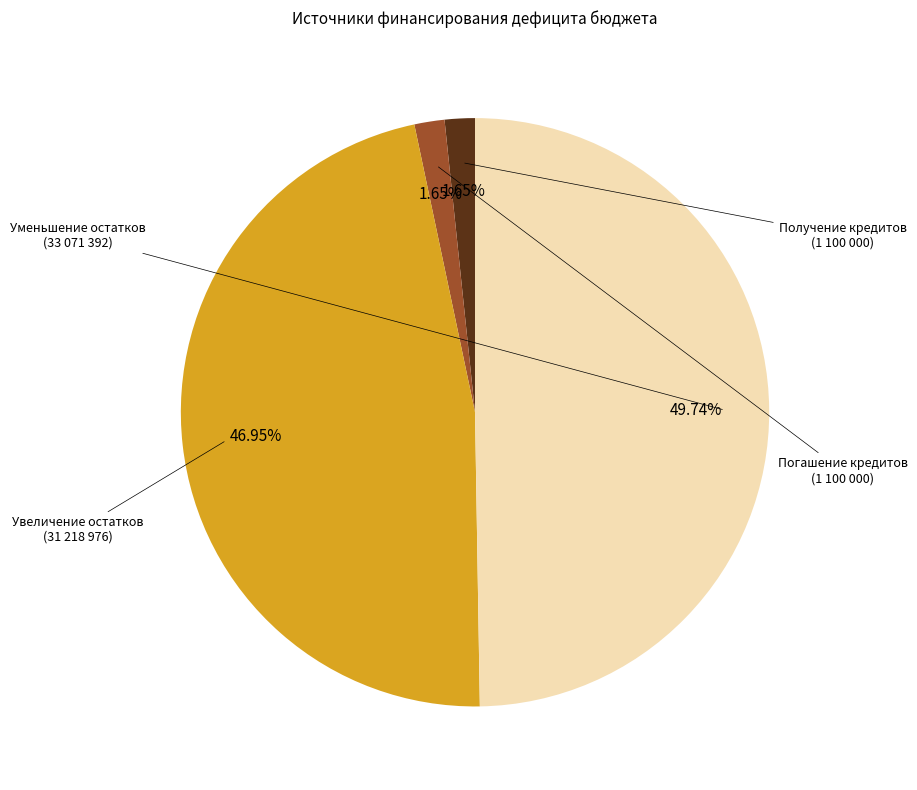

To the nearest percent, what is the average slice percentage?

25%